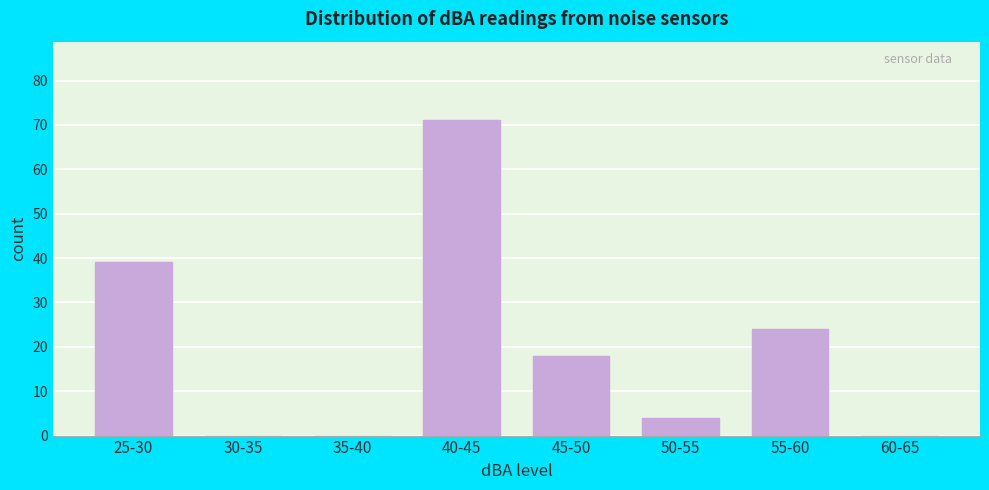

Reading left to right, transcribe all the data shown in this chart.

25-30=39	30-35=0	35-40=0	40-45=71	45-50=18	50-55=4	55-60=24	60-65=0